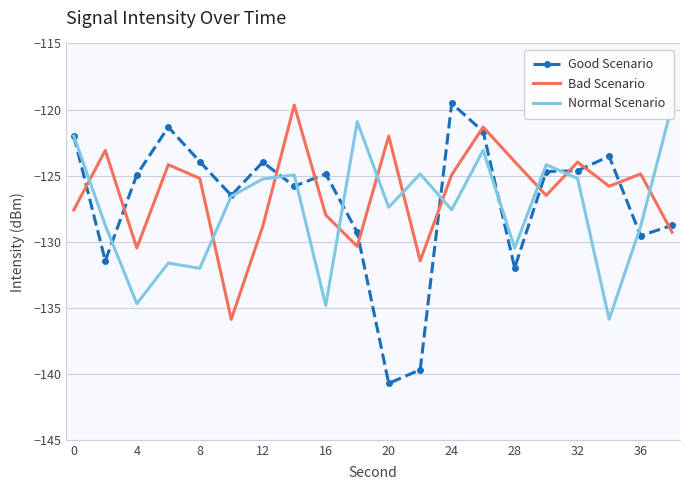

True or false: Bad Scenario has more than 2 interior local peaks.

True